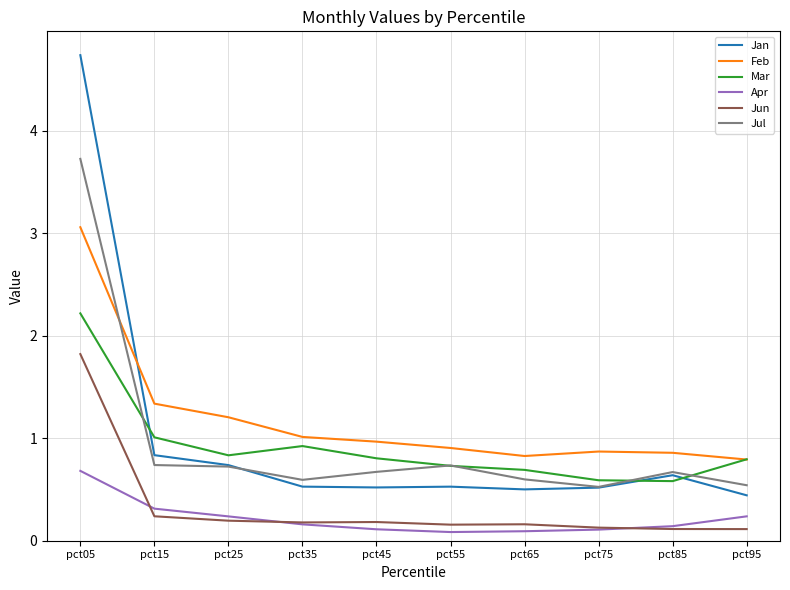

Read the Jun value at pct05.

1.8